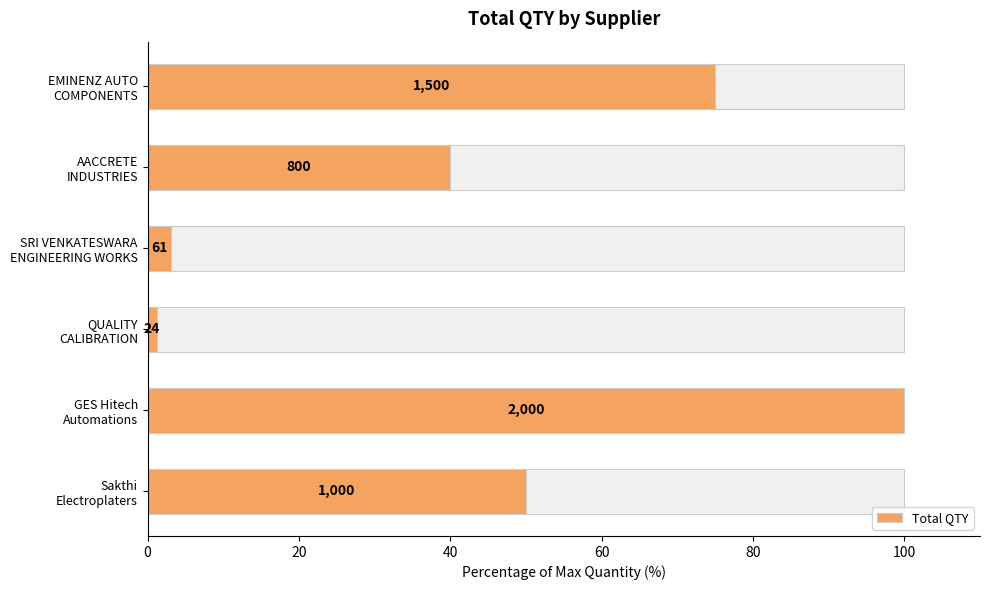

Read the value at QUALITY CALIBRATION.

1.2